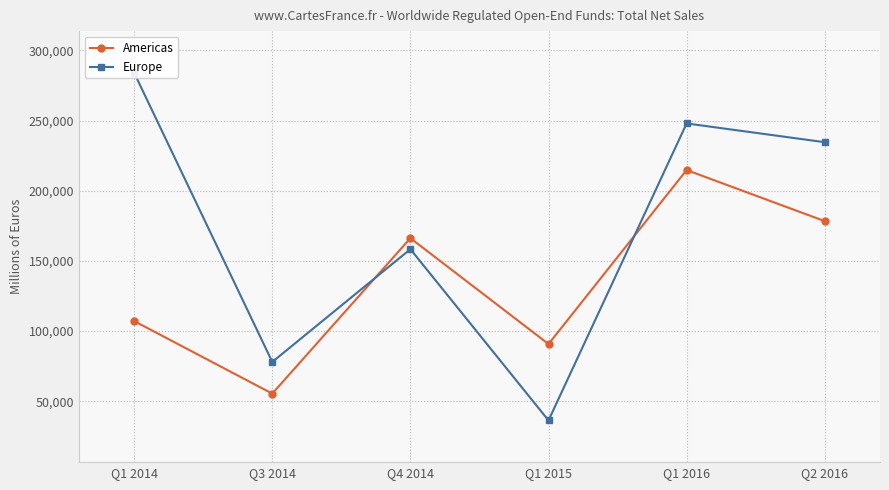

Which series has the largest total across all categories?

Europe